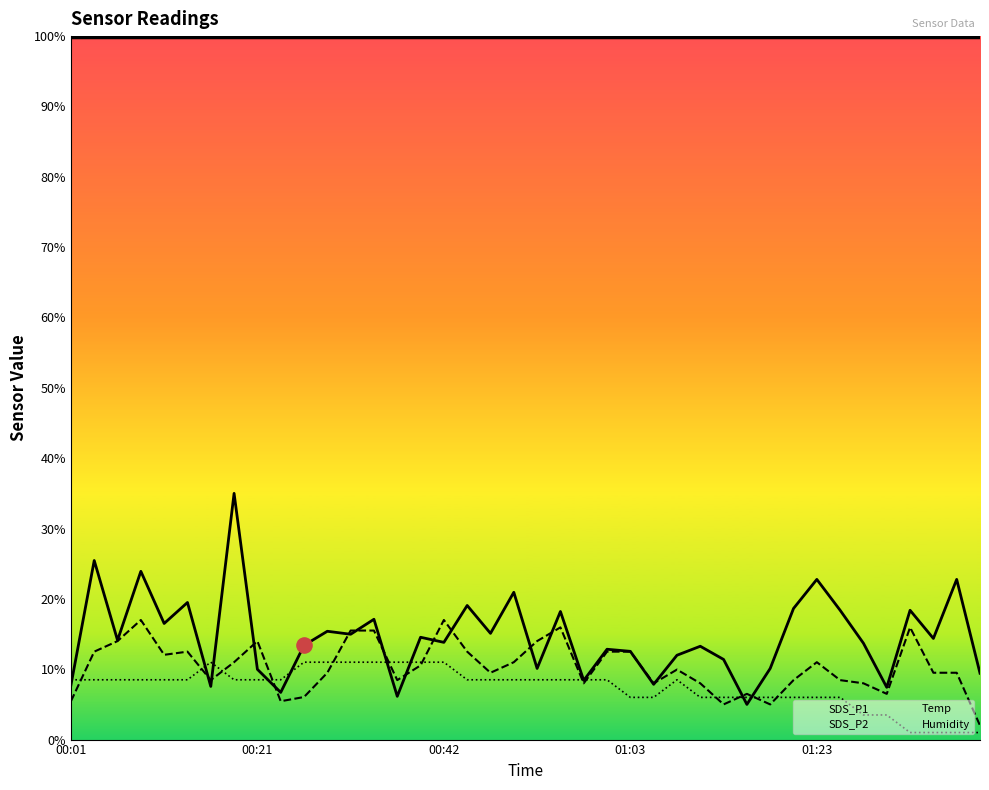

At which category is the sum across all series the highest?

7